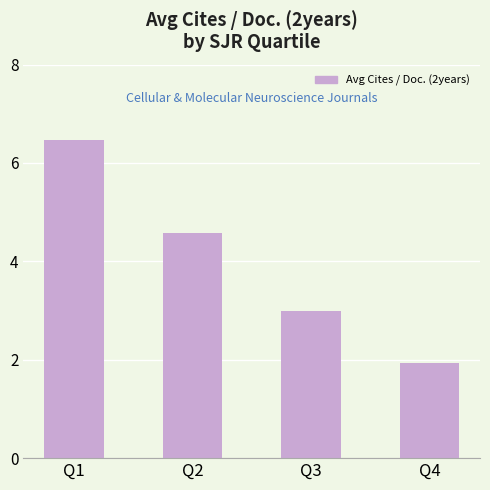

What is the minimum value shown in the chart?

1.9